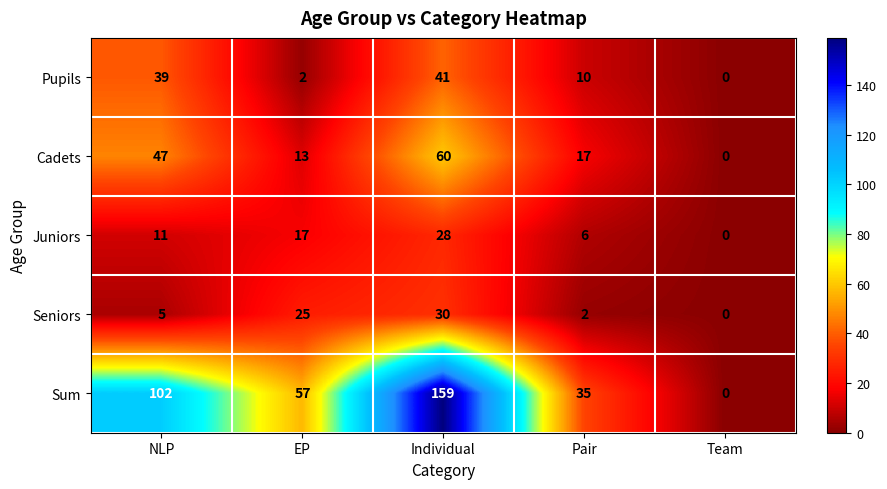

Which series changed the most between EP and Team?

Sum